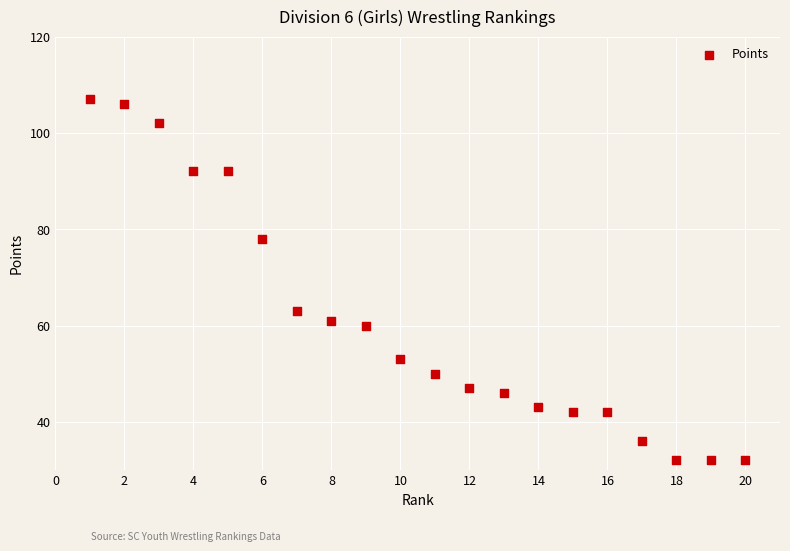

What Y value in the scatter plot is closest to 69?

63